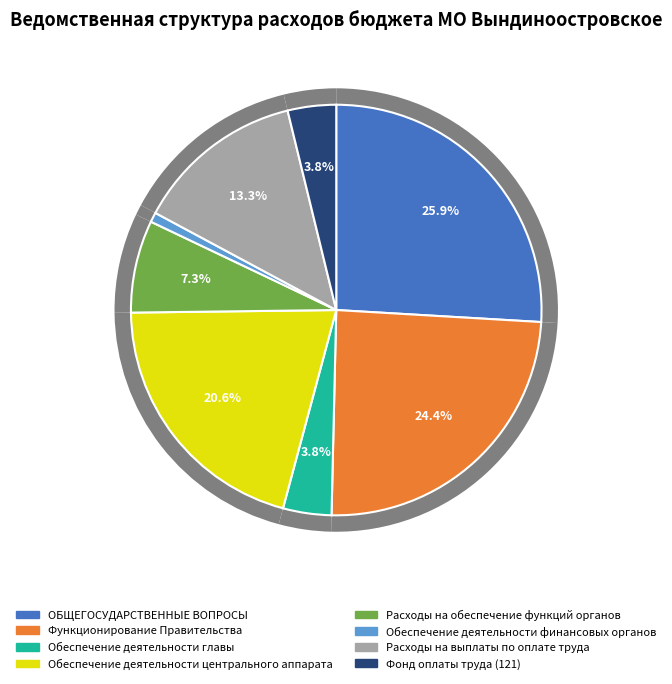

What percentage is the Обеспечение деятельности главы slice, to the nearest percent?

4%